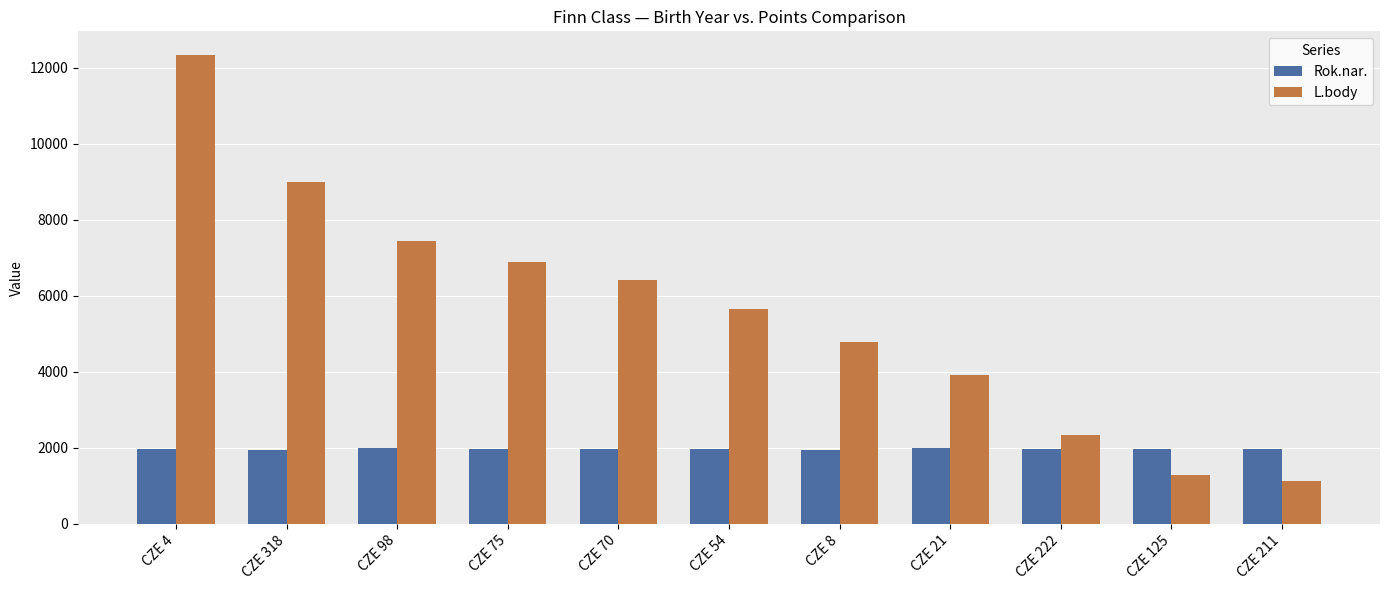

What is the difference between the maximum and minimum values in the Rok.nar. series?

46